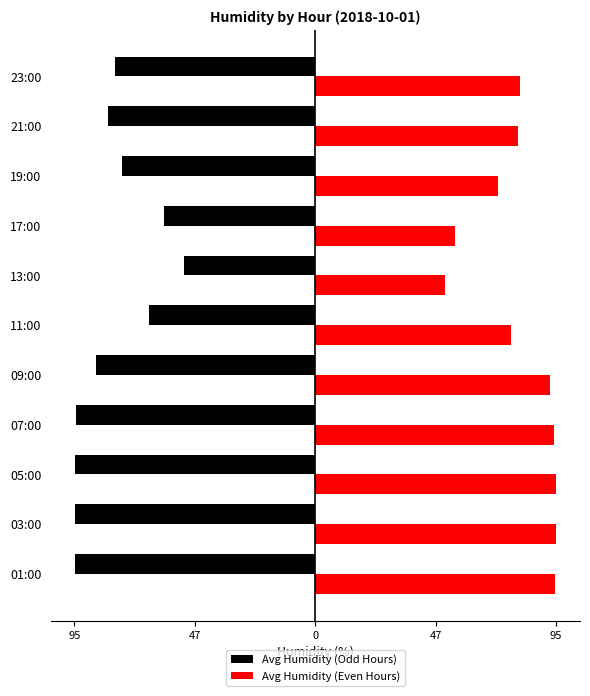

What are all the series names shown in the legend?

Avg Humidity (Odd Hours), Avg Humidity (Even Hours)